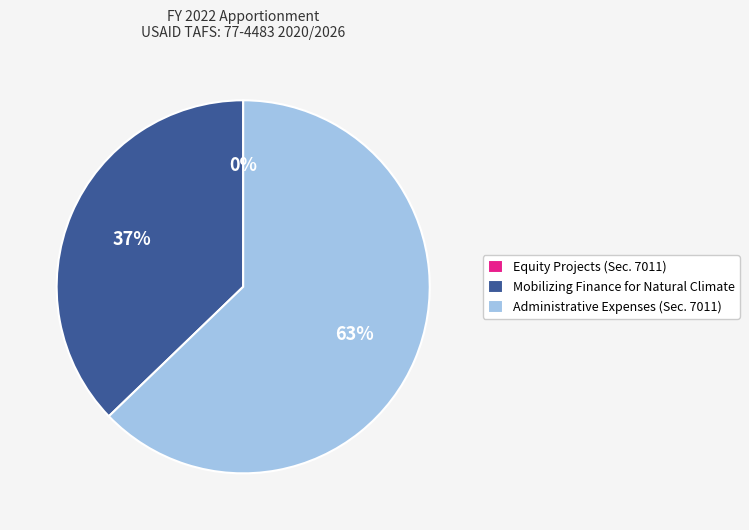

Which category has the biggest portion of the pie?

Administrative Expenses (Sec. 7011)